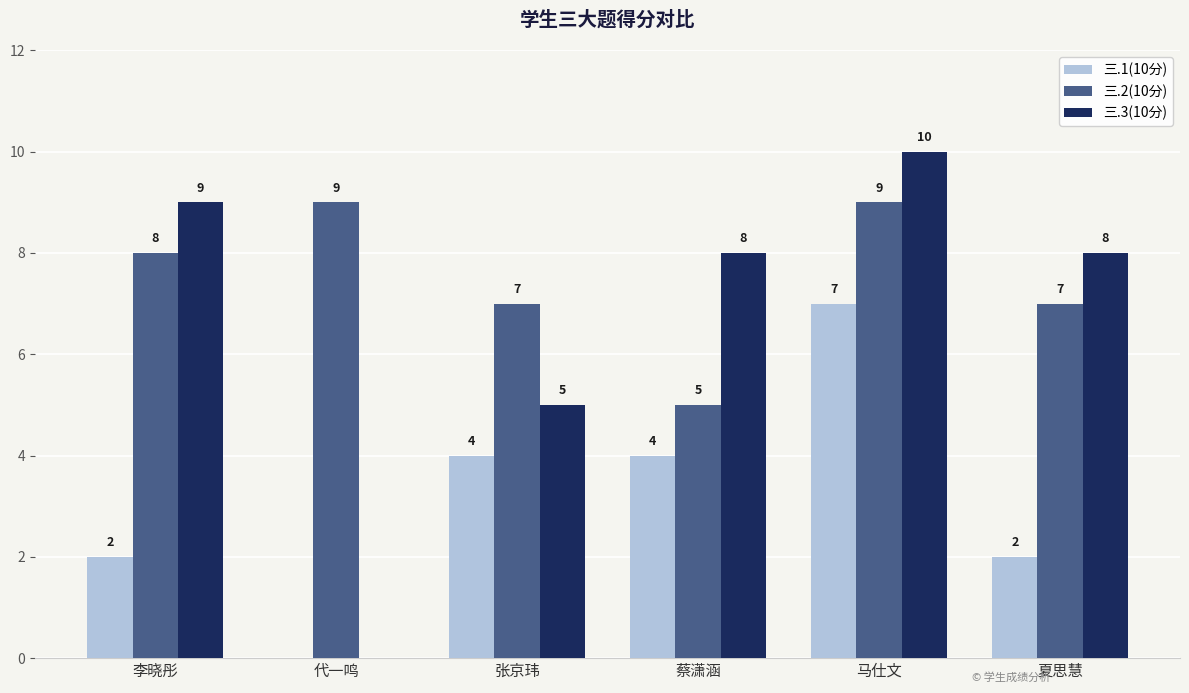

How many positive values does the 三.1(10分) series have?

5